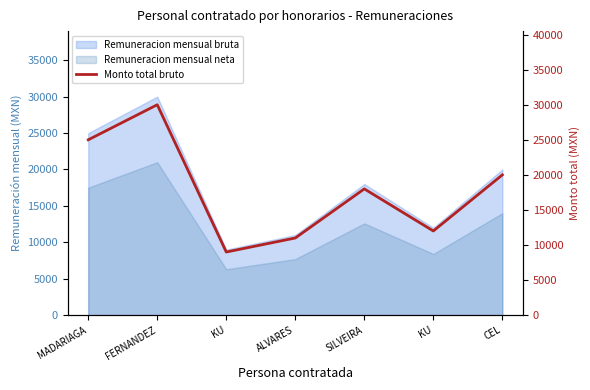

What is the smallest value displayed?

9000